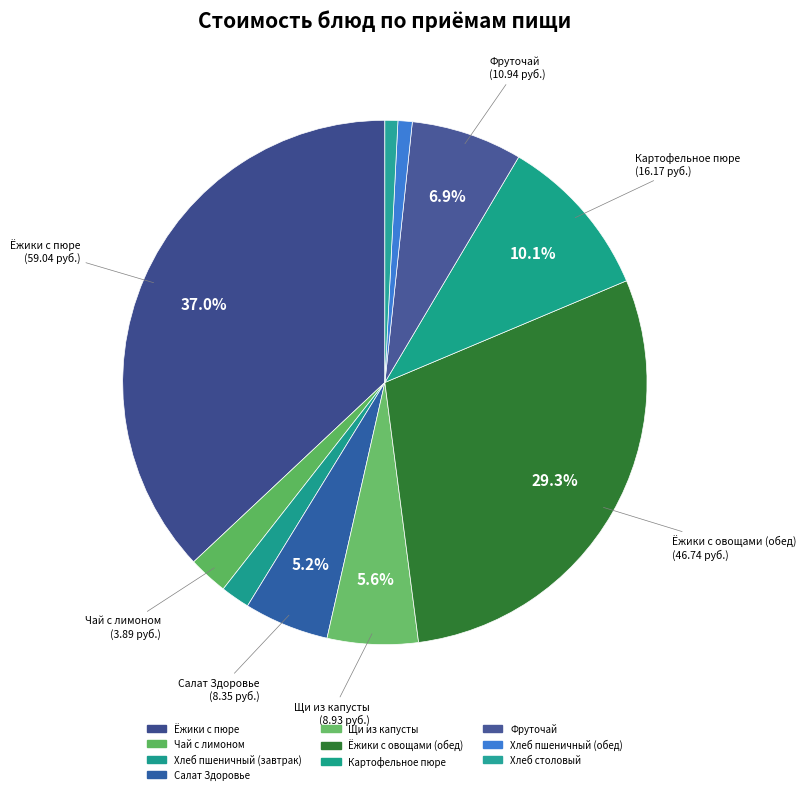

What is the largest slice in the pie chart?

Ёжики с пюре